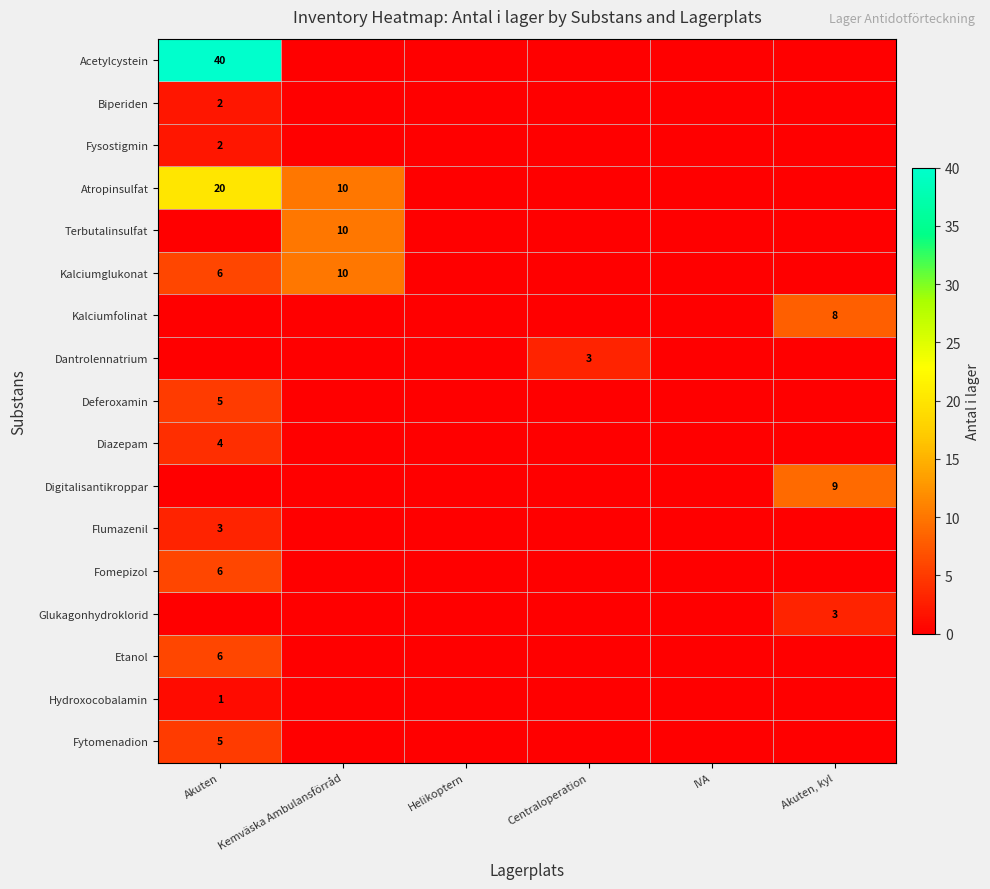

Is it true that Acetylcystein equals 40 at Akuten?

True